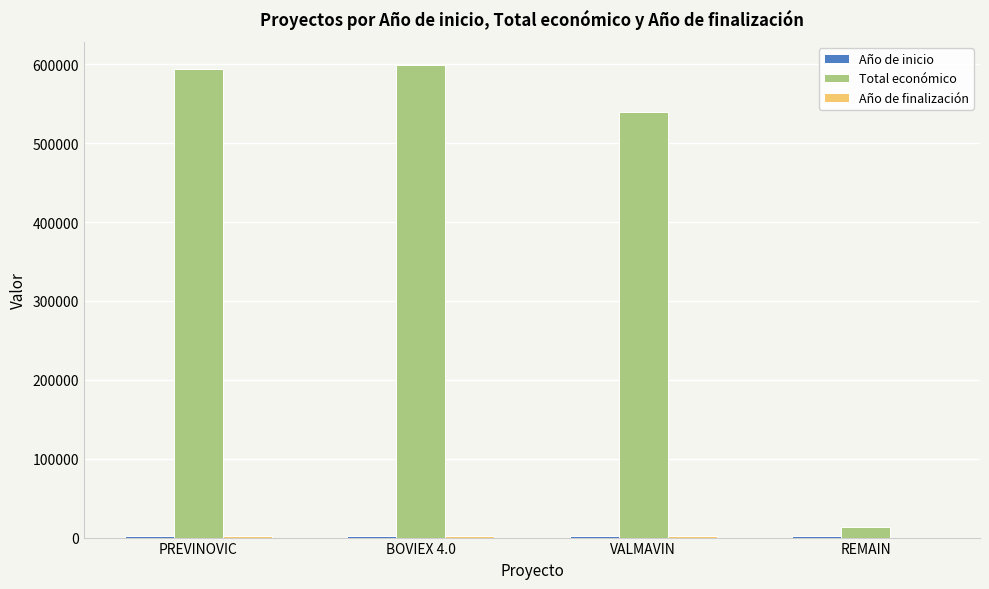

What is the total value across all series at VALMAVIN?

544038